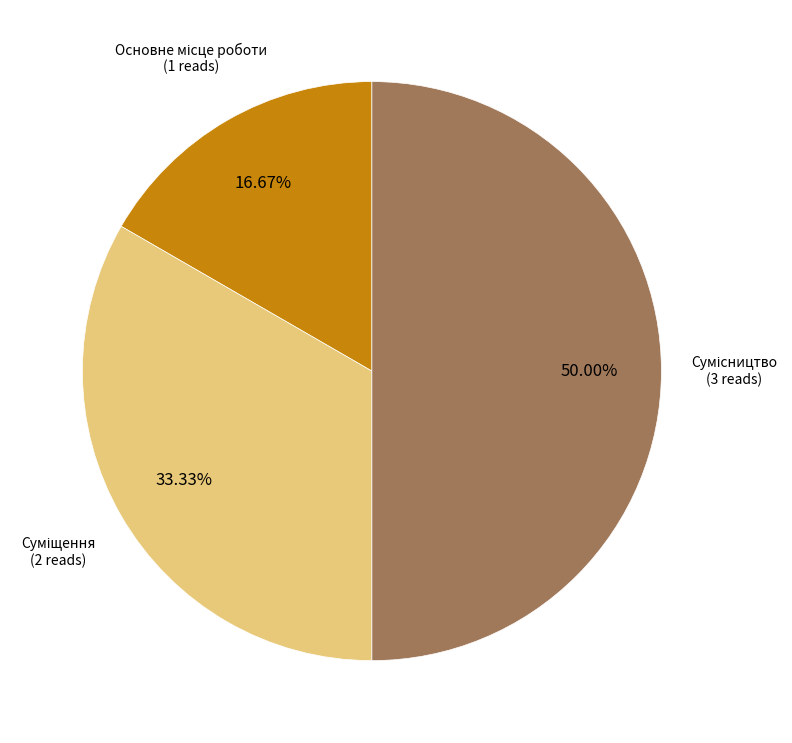

How many slices are in this pie chart?

3